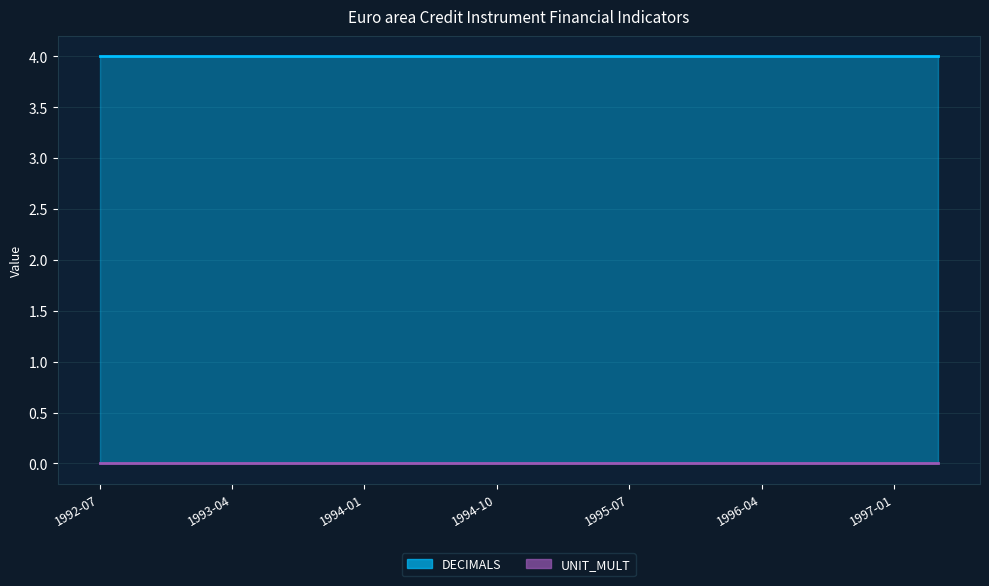

Does the chart have visible grid lines?

Yes